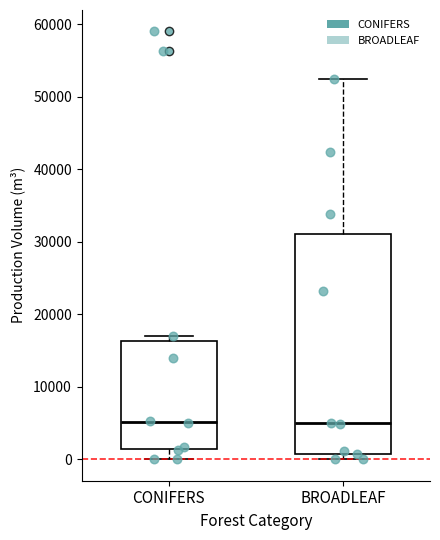

Where does the lower whisker of the box for CONIFERS end on the y-axis? The values are not printed on the chart, so give them approximately, as read against the axis.

0